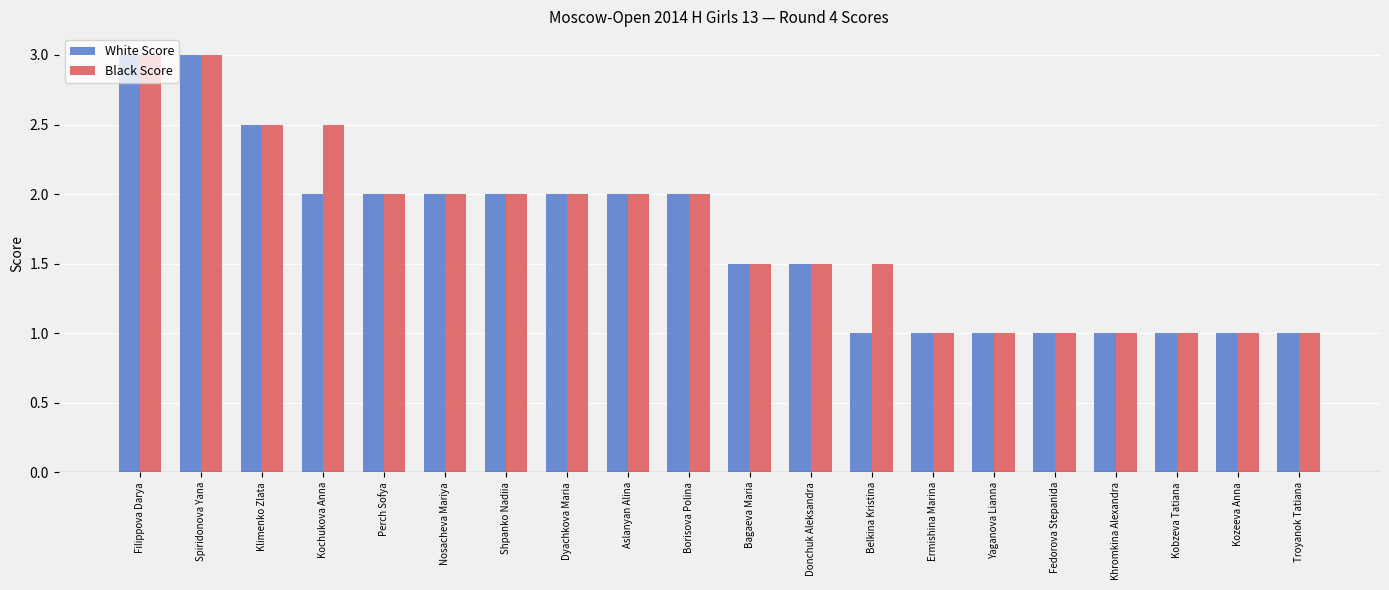

How many series are shown in this chart?

2